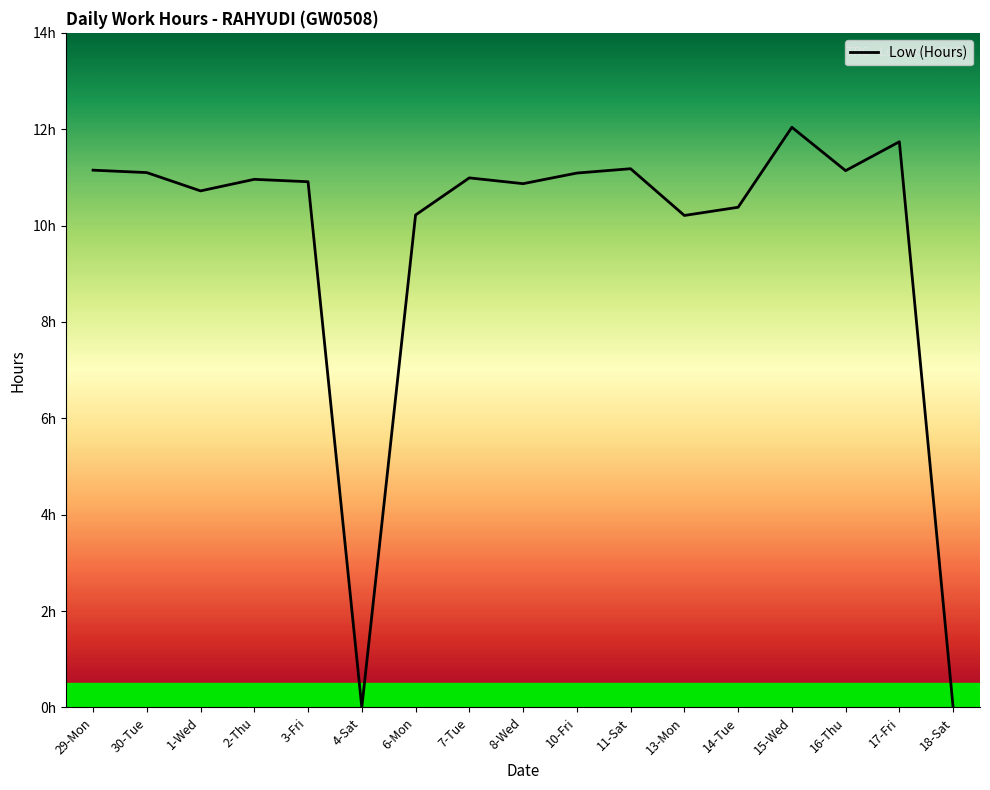

Does the chart display data point markers on the line(s)?

No